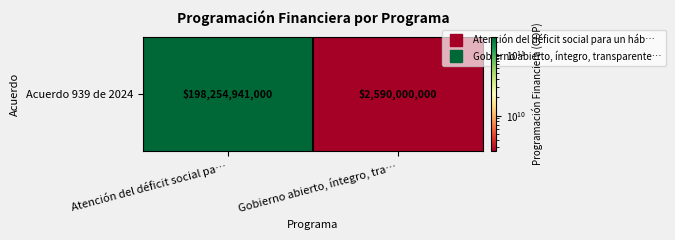

Rank the categories by value from lowest to highest.

Gobierno abierto, íntegro, tra…, Atención del déficit social pa…